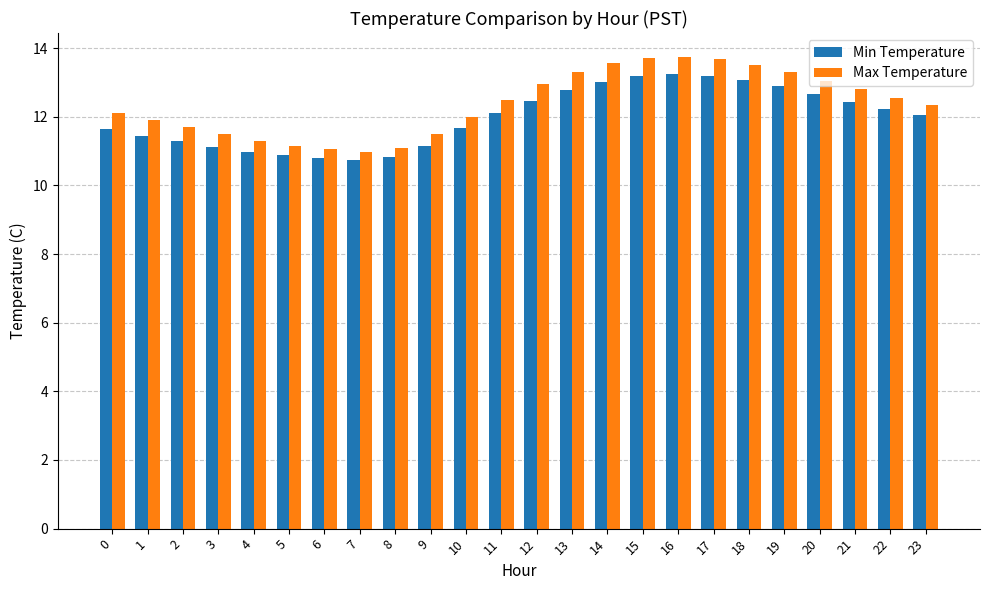

What are all the series names shown in the legend?

Min Temperature, Max Temperature